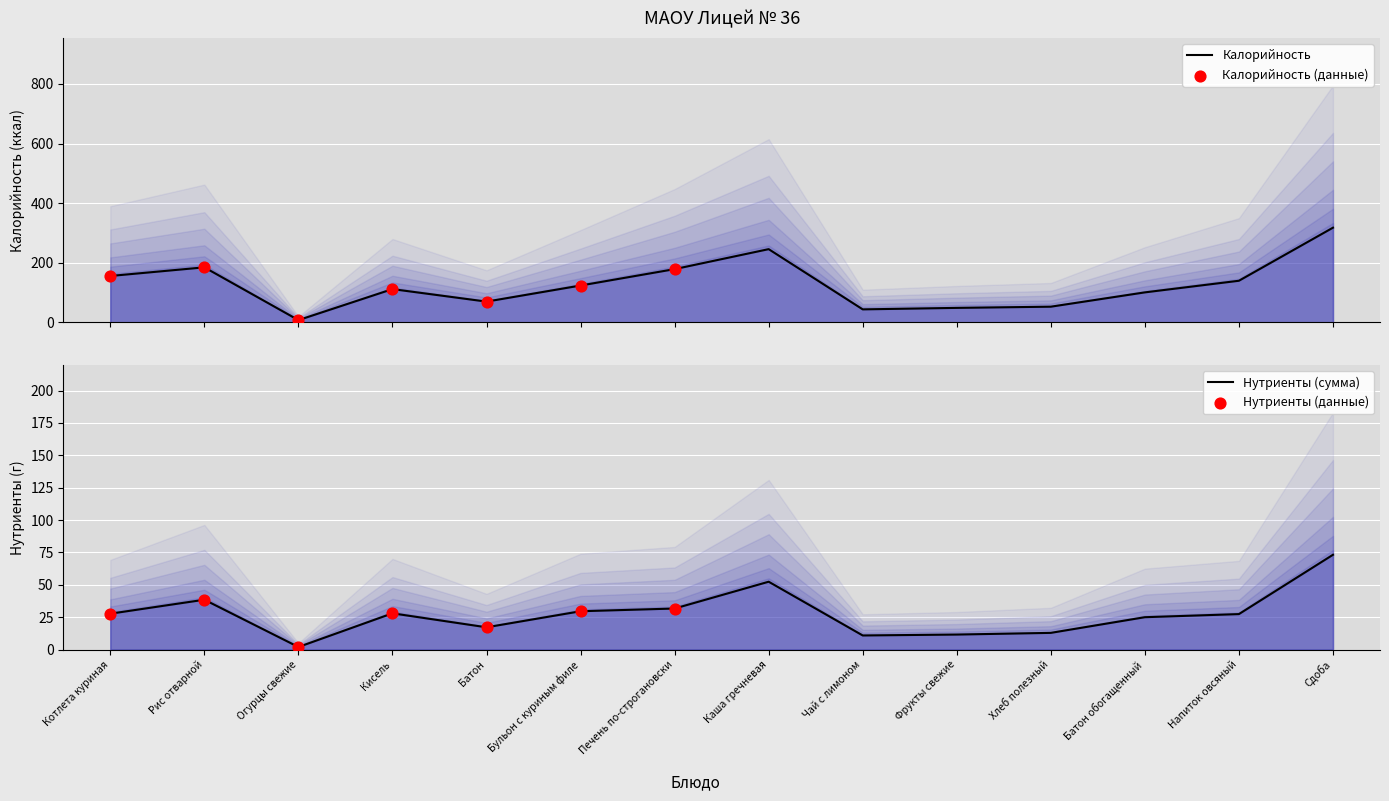

Which series has the widest spread of Y values?

Калорийность